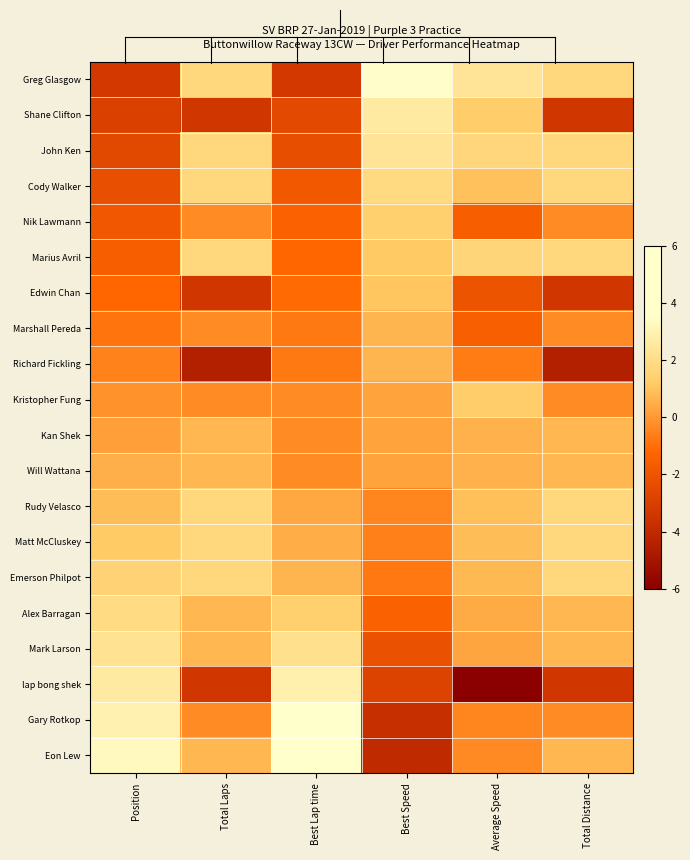

At Position, list the series in order from largest to smallest.

Eon Lew, Gary Rotkop, lap bong shek, Mark Larson, Alex Barragan, Emerson Philpot, Matt McCluskey, Rudy Velasco, Will Wattana, Kan Shek, Kristopher Fung, Richard Fickling, Marshall Pereda, Edwin Chan, Marius Avril, Nik Lawmann, Cody Walker, John Ken, Shane Clifton, Greg Glasgow